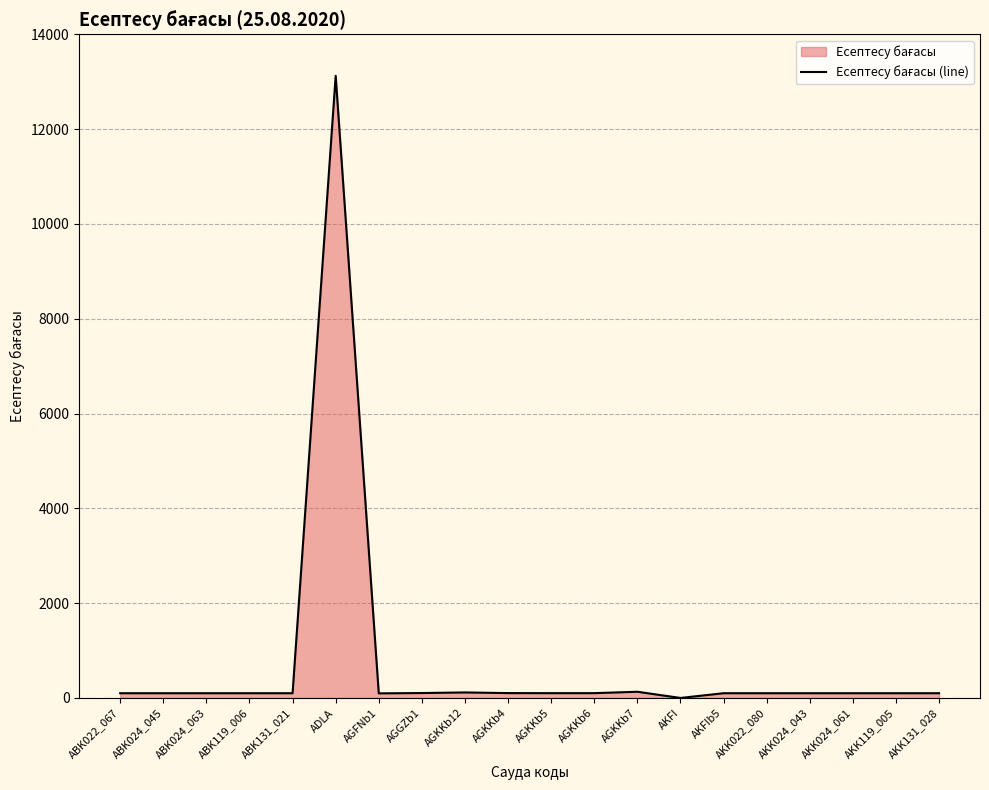

At which category does the data reach its first local valley?

AGFNb1